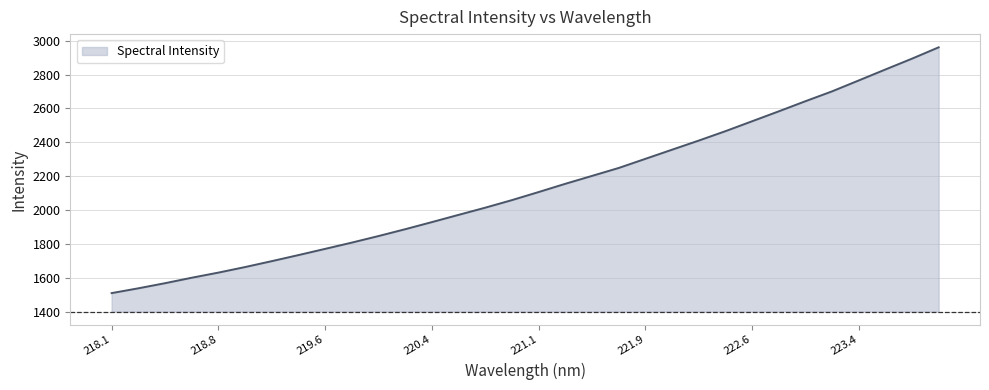

What is the minimum value shown in the chart?

1509.1